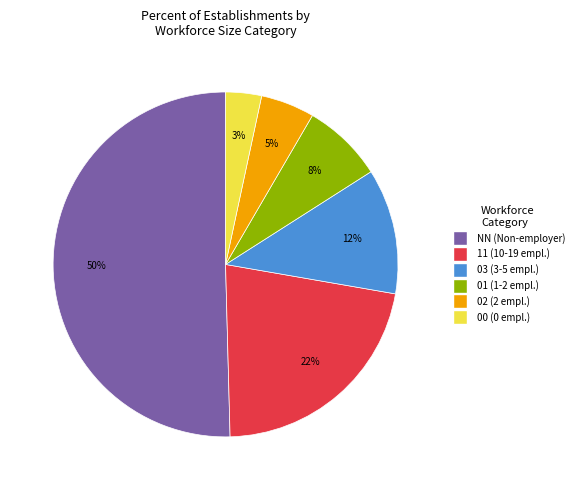

Rank the categories by value from lowest to highest.

00, 02, 01, 03, 11, NN